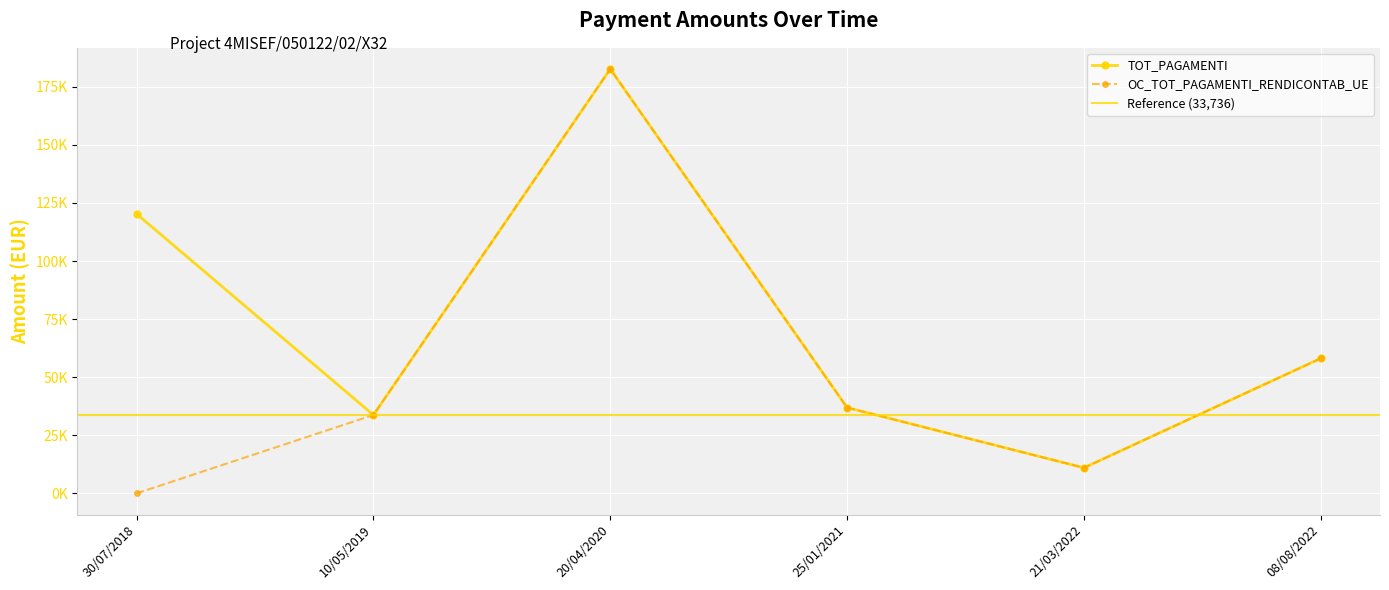

What are all the series names shown in the legend?

TOT_PAGAMENTI, OC_TOT_PAGAMENTI_RENDICONTAB_UE